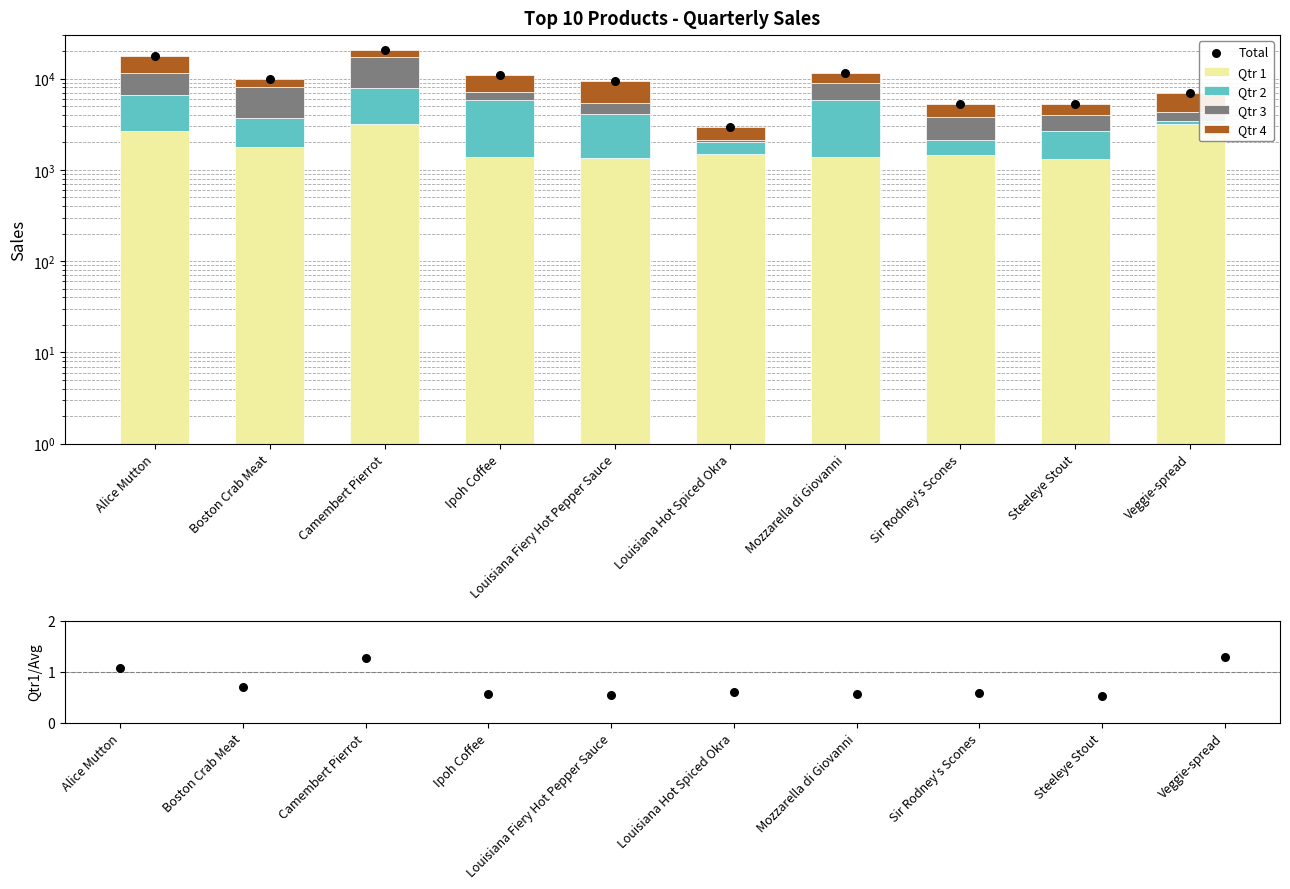

At which category is the sum across all series the highest?

Camembert Pierrot